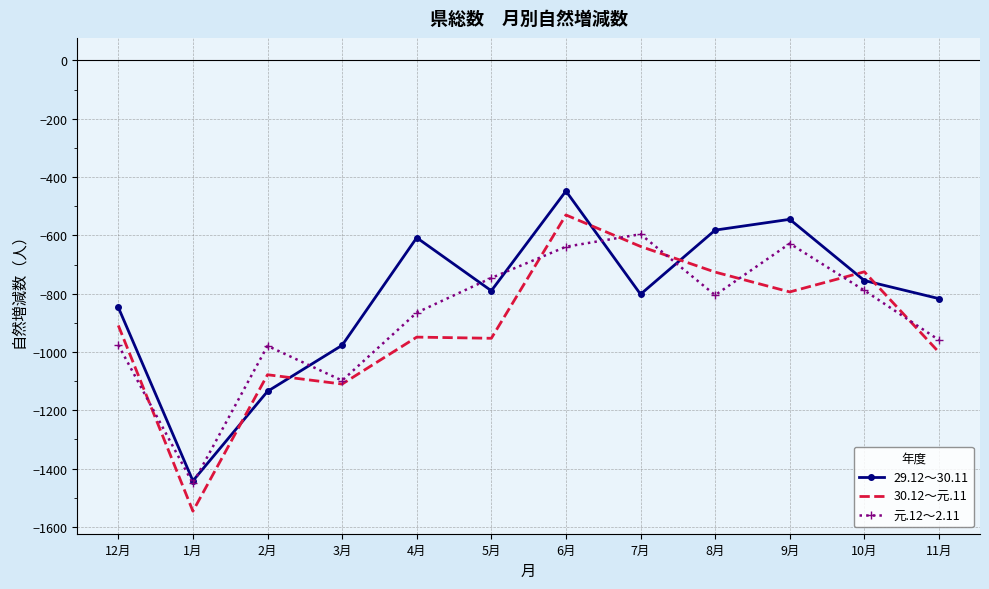

At which category is the sum across all series the highest?

6月